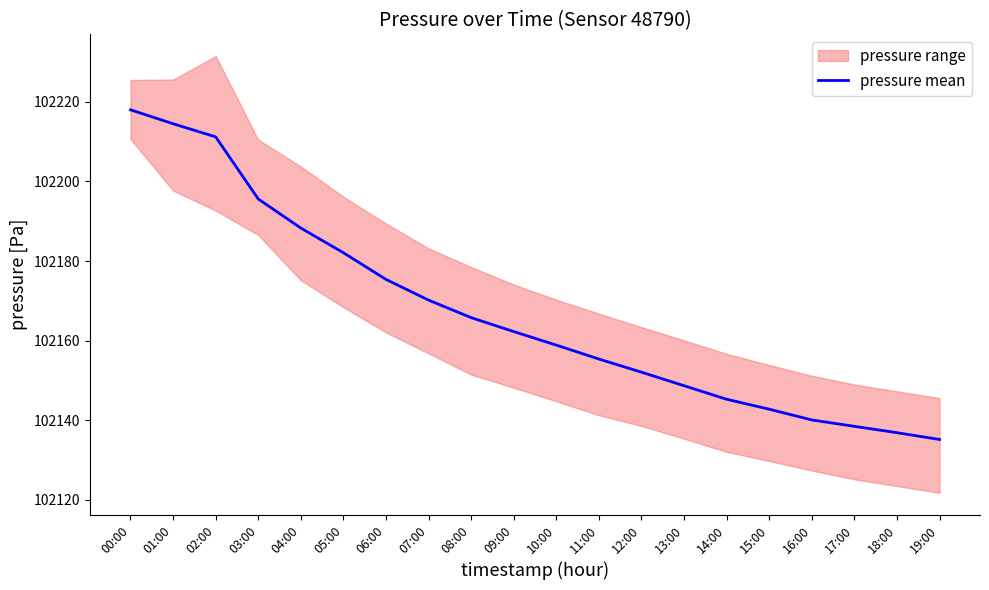

Where does the data first go above 102162?

00:00